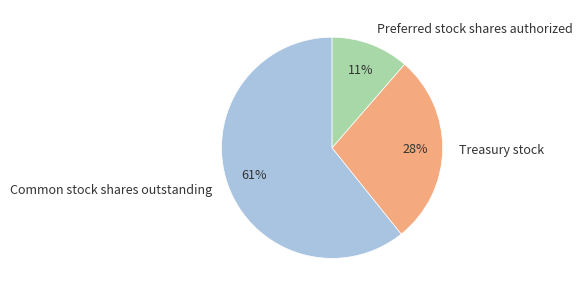

Which category has the biggest portion of the pie?

Common stock shares outstanding